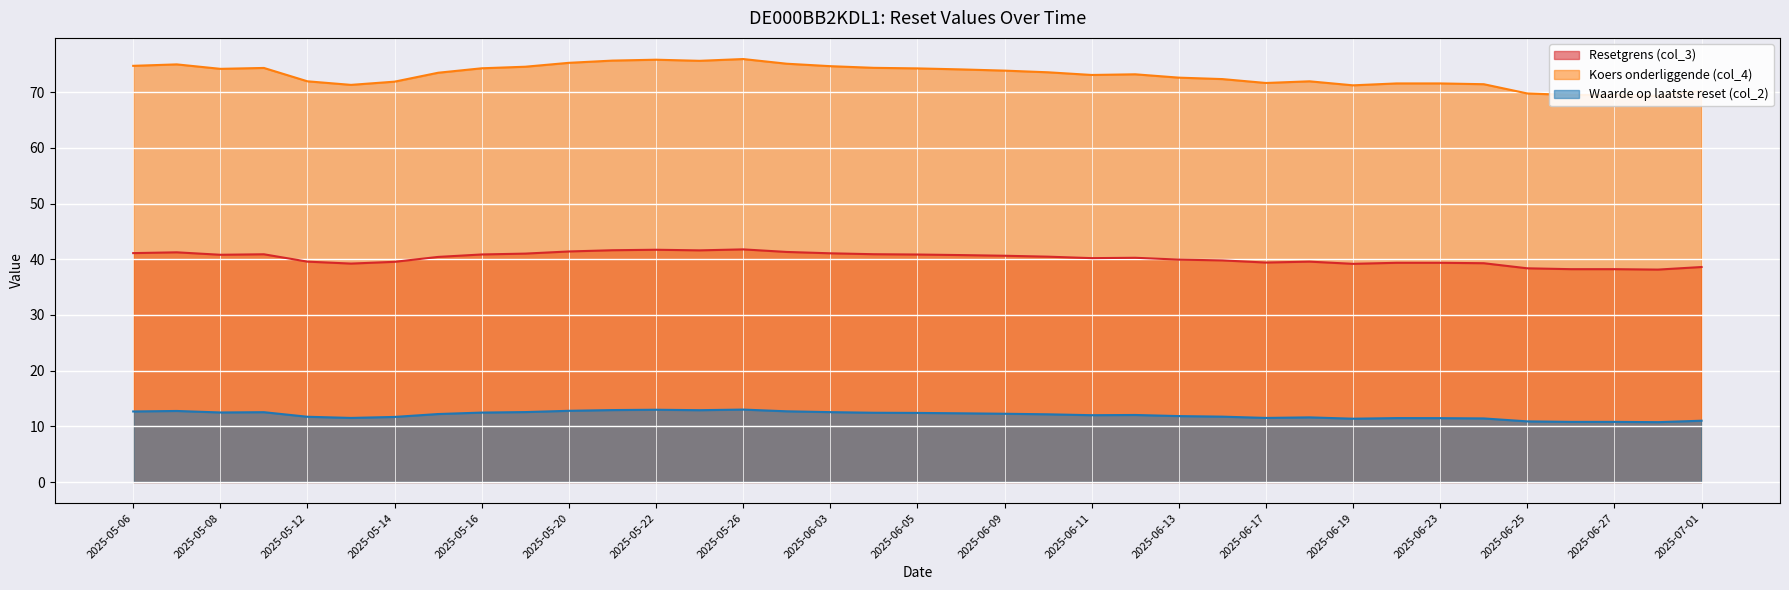

What is the minimum value for Koers onderliggende (col_4)?

69.4